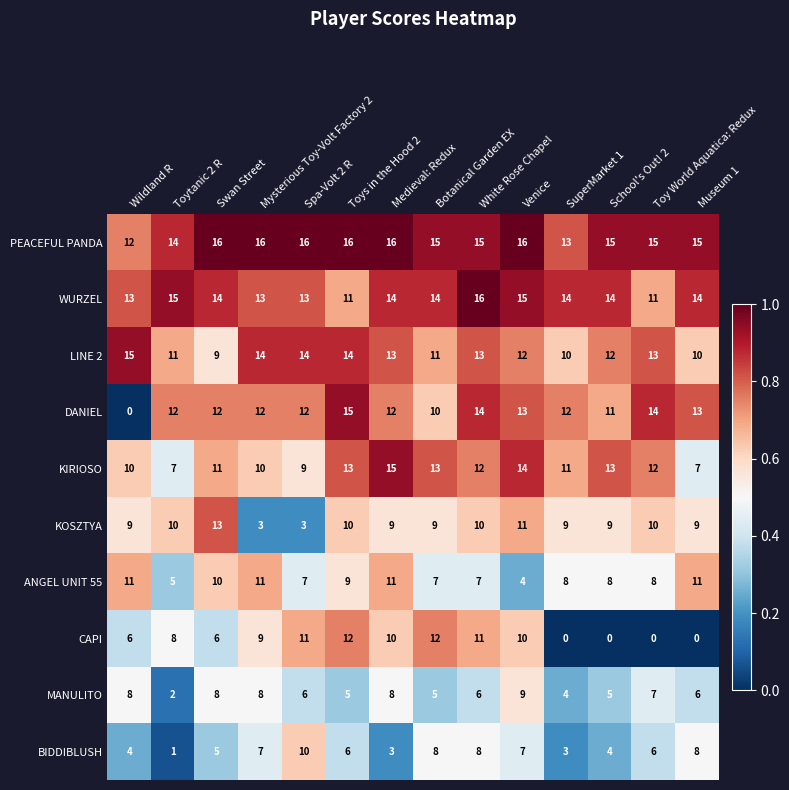

What is the highest value of the PEACEFUL PANDA series?

16